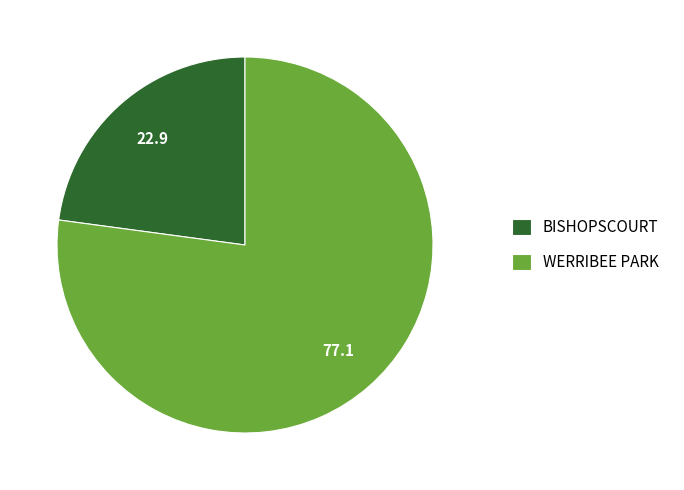

Between BISHOPSCOURT and WERRIBEE PARK, which is larger?

WERRIBEE PARK